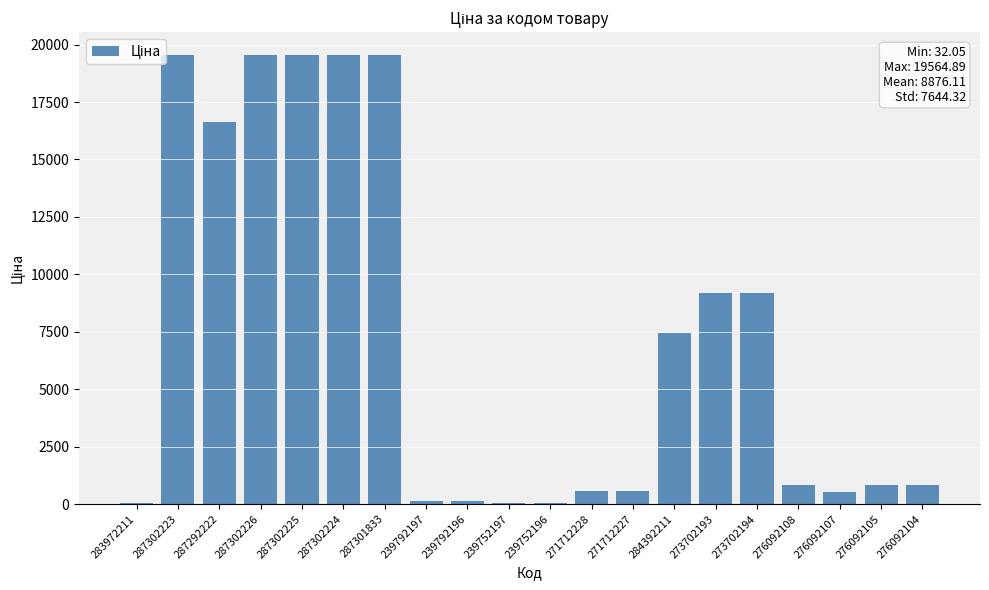

True or false: the data shows 19564.9 at 287302225.

True